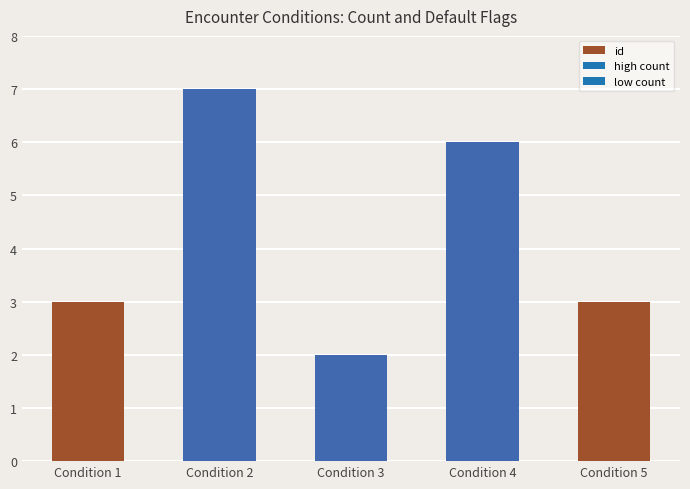

Are the bars grouped side by side (vs. stacked)?

No